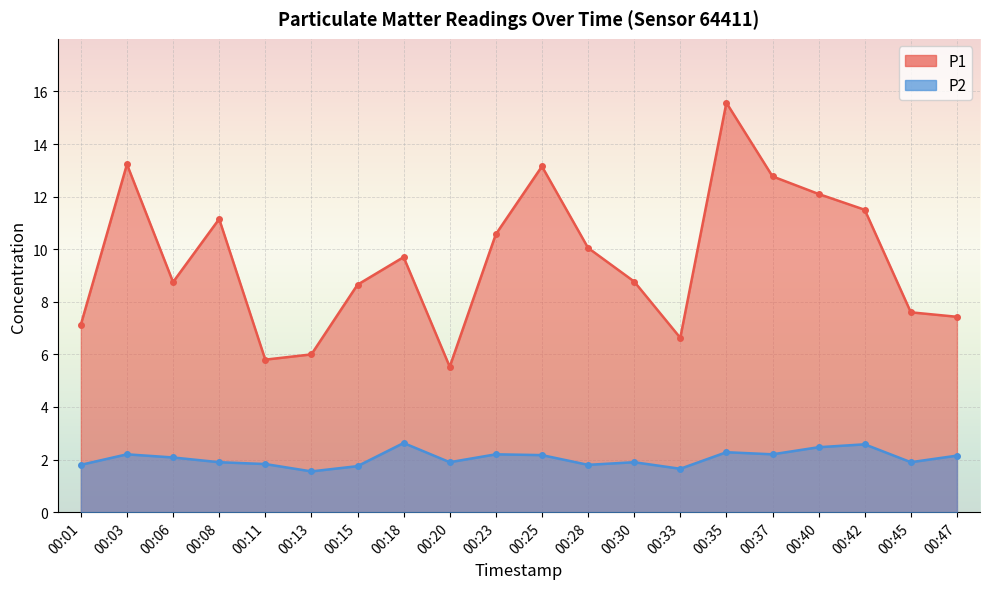

What is the difference between the maximum and minimum values in the P1 series?

10.0